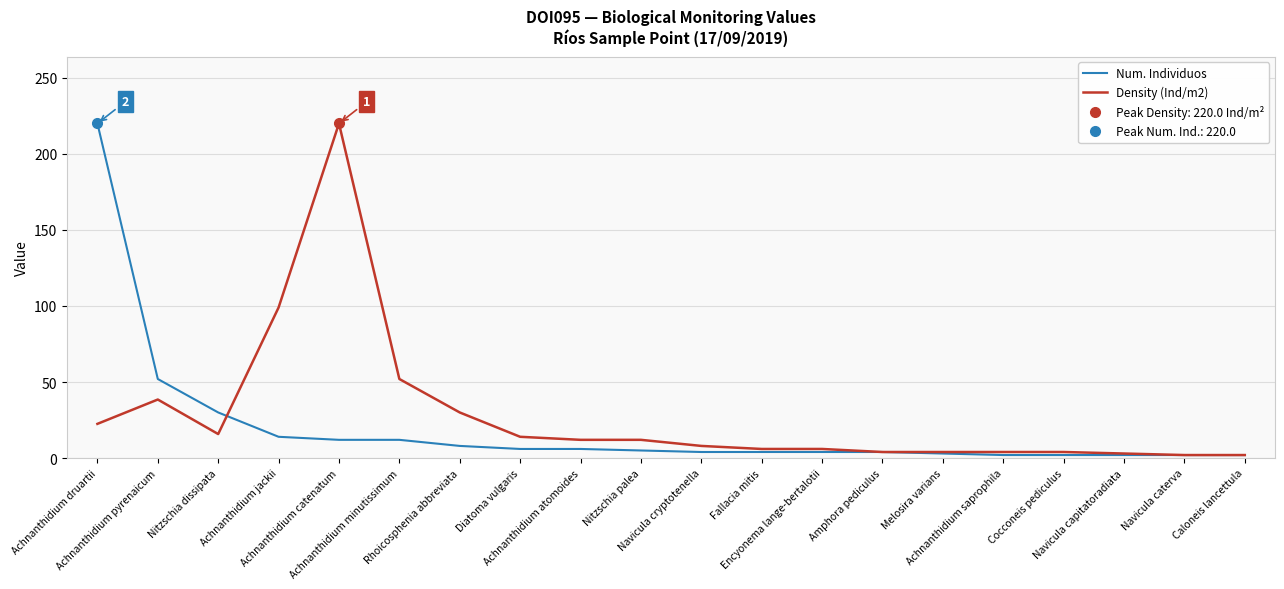

Reading left to right, list all the values displayed in this chart.

Num. Individuos: 220.0	52.0	30.0	14.0	12.0	12.0	8.0	6.0	6.0	5.0	4.0	4.0	4.0	4.0	3.0	2.0	2.0	2.0	2.0	2.0
Density (Ind/m2): 22.5	38.5	15.8	99.0	220.0	52.0	30.0	14.0	12.0	12.0	8.0	6.0	6.0	4.0	4.0	4.0	4.0	3.0	2.0	2.0